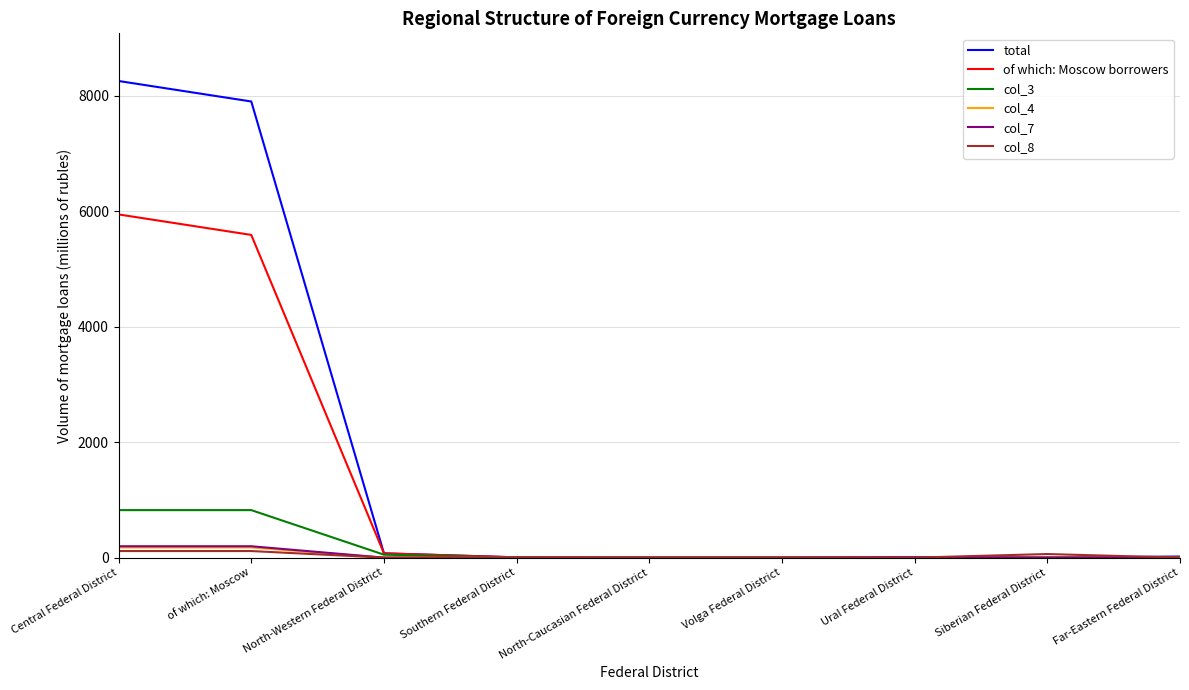

Does the chart display data point markers on the line(s)?

No